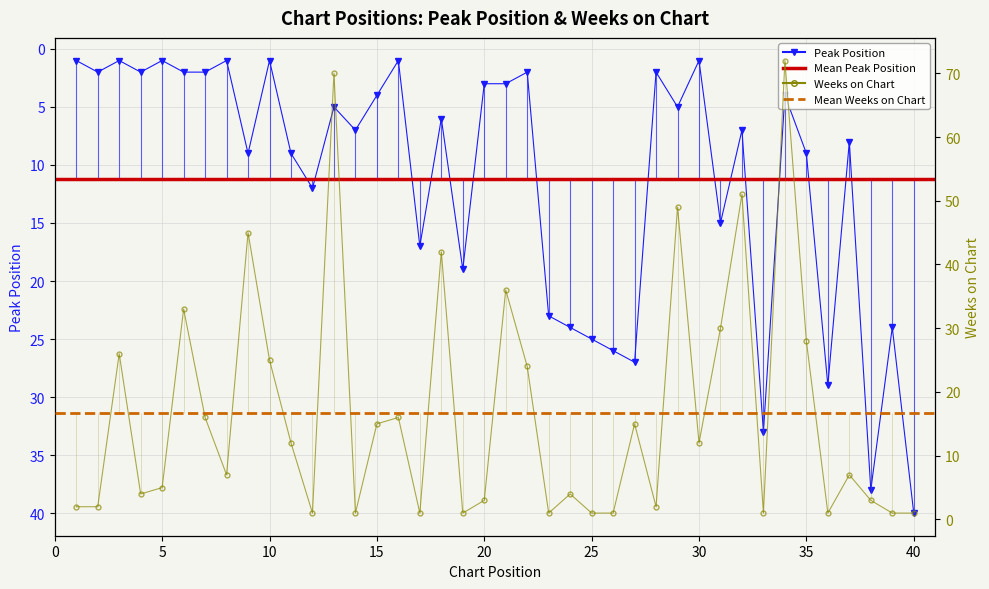

Where is the first local minimum for Weeks on Chart?

4